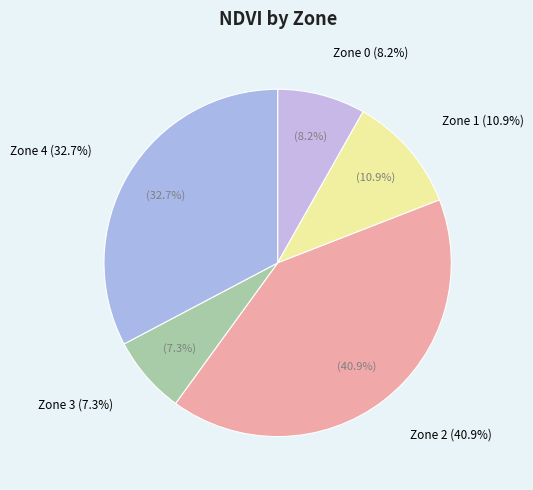

What is the total percentage of Zone 2 and Zone 0?

49.1%